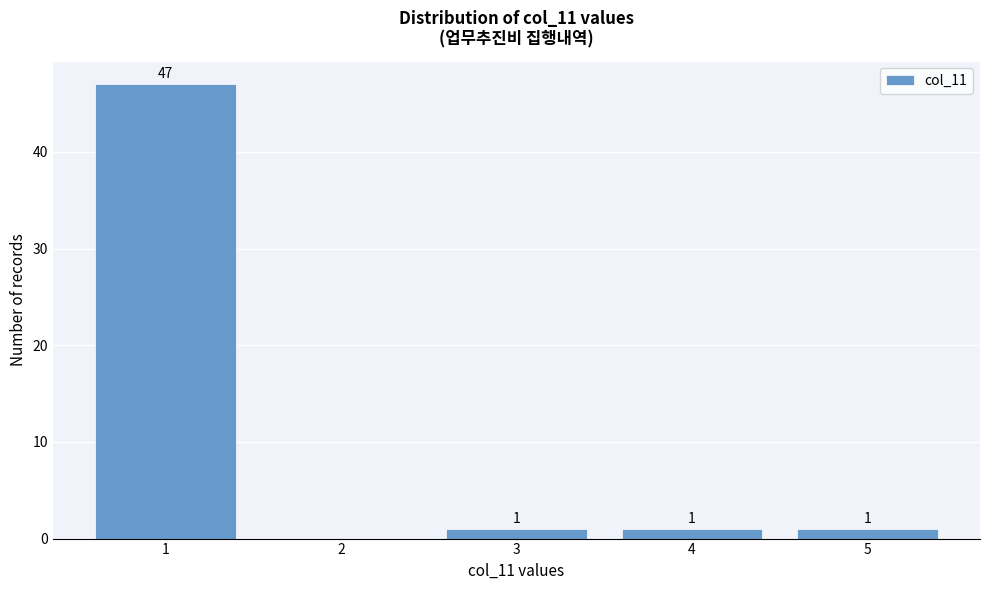

Reading right to left, what are all the values shown in this chart?

5=1	4=1	3=1	2=0	1=47